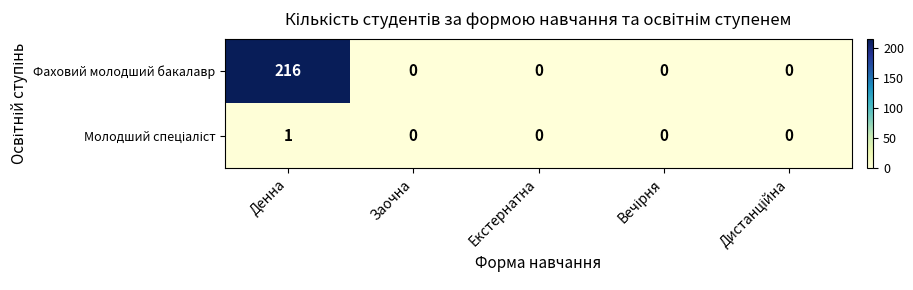

What is the sum of all Фаховий молодший бакалавр values?

216